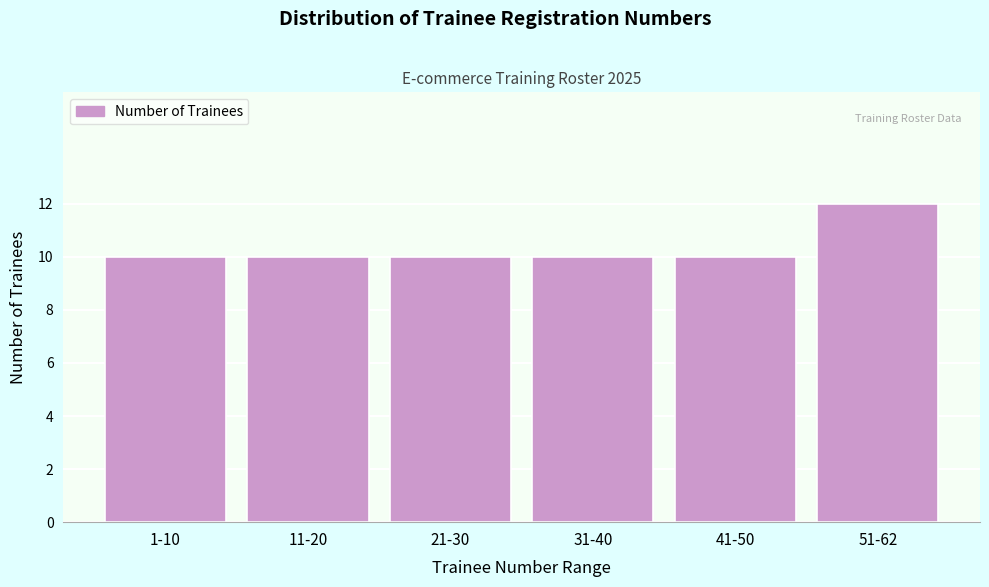

Reading left to right, extract all data points from this chart.

10	10	10	10	10	12